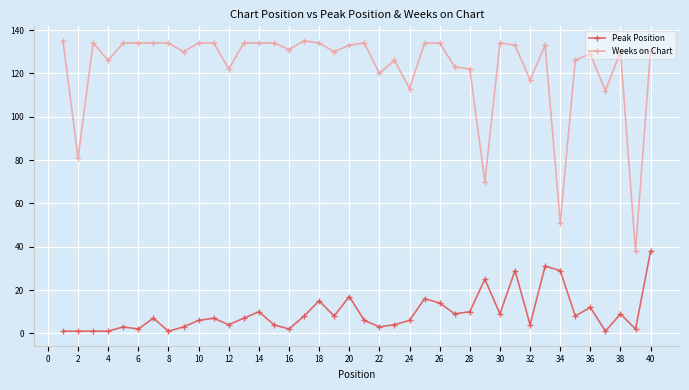

What is the value of the Peak Position point at the 21st from the left?

6